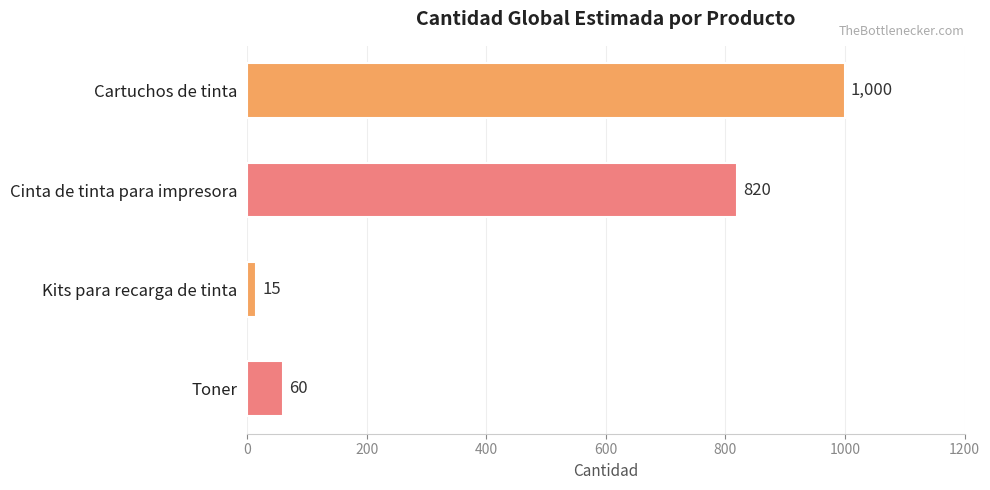

What is the value of the 3rd bar from the top?

15